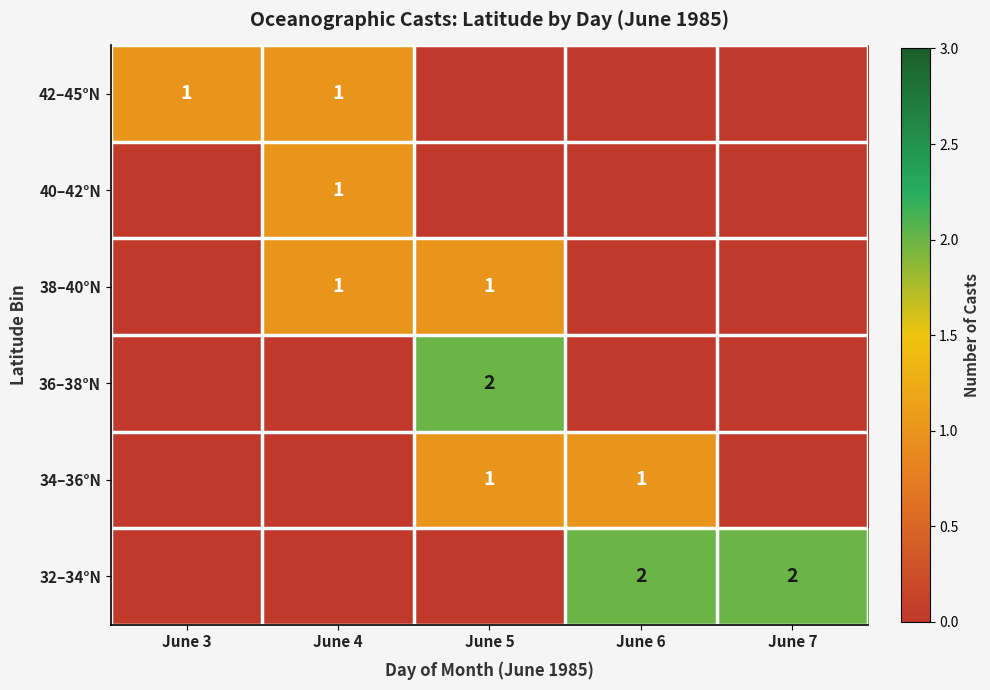

Is it true that 34–36°N equals 1 at June 5?

True